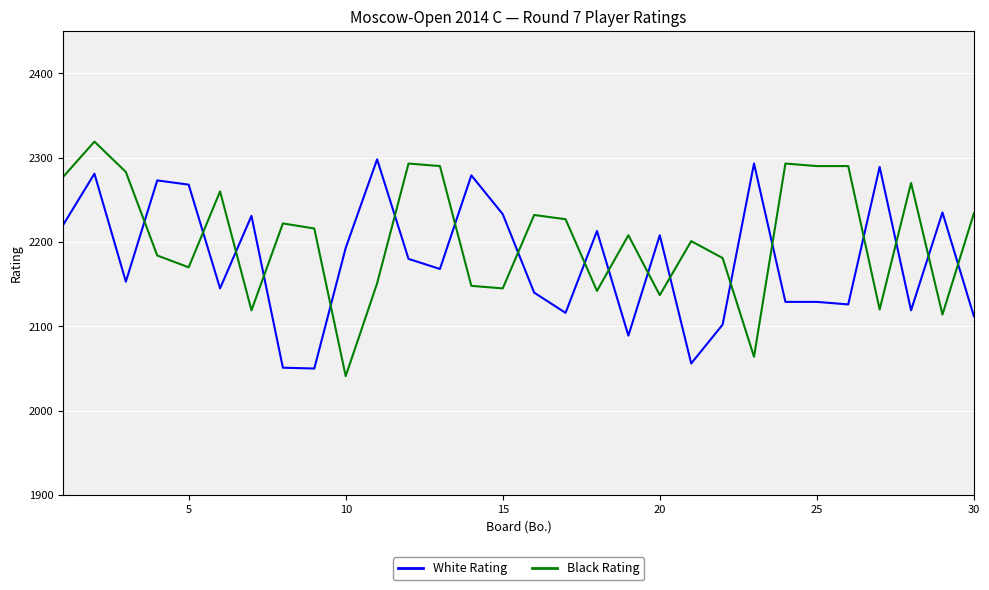

Rank the series by their average value, from highest to lowest.

Black Rating, White Rating